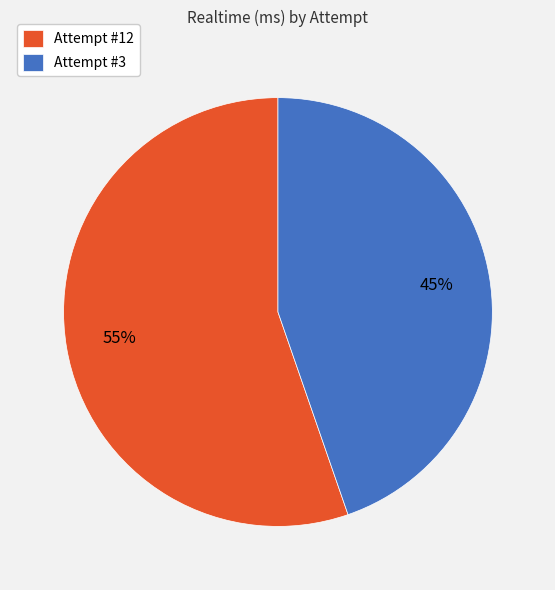

The Attempt #12 slice represents 55% of the pie. True or false?

True